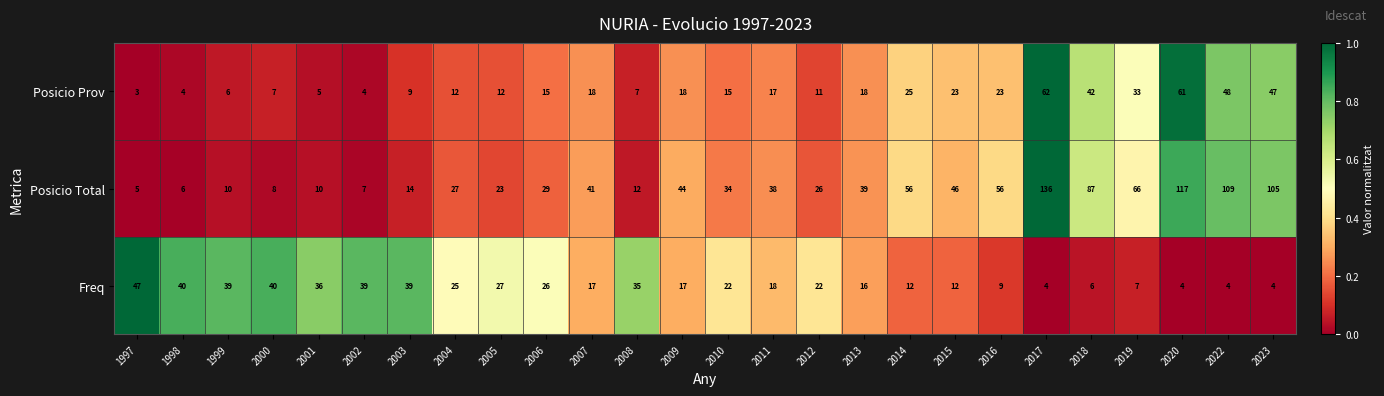

What is the greatest value displayed?

136